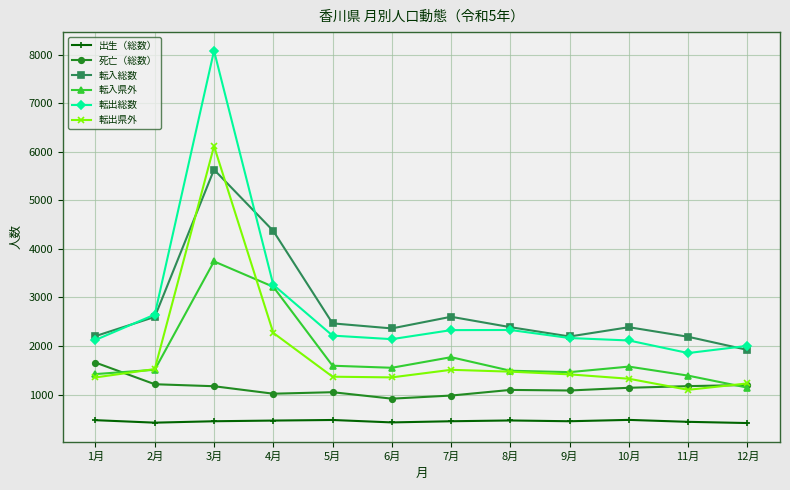

What is the label of the 2nd point from the left?

2月